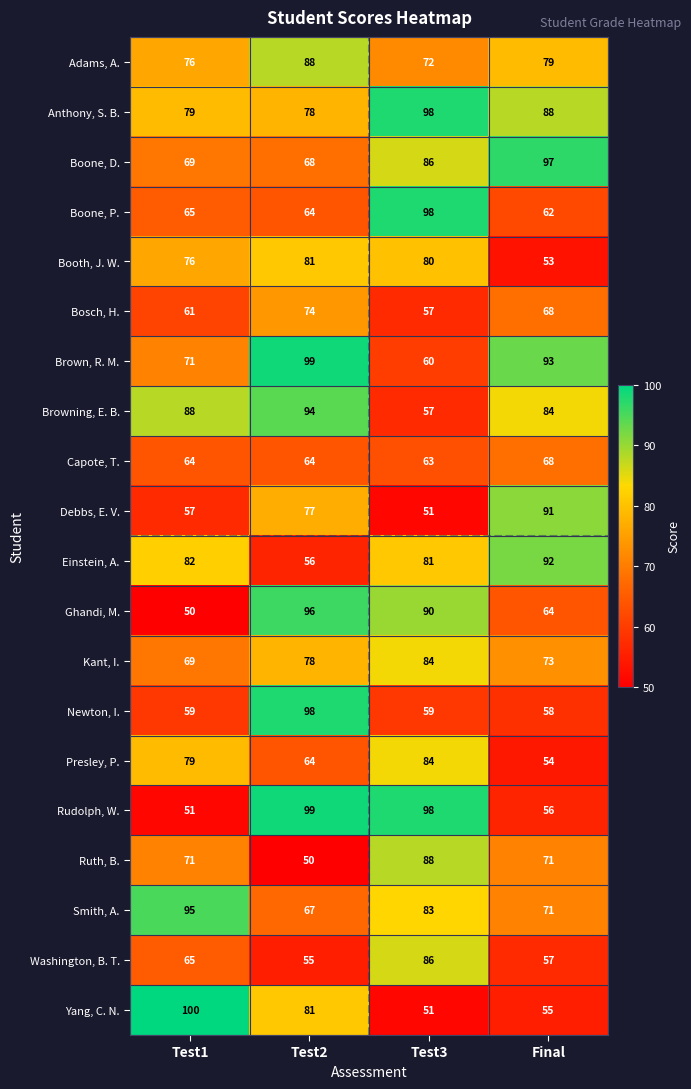

At which label does Capote, T. reach its minimum?

Test3